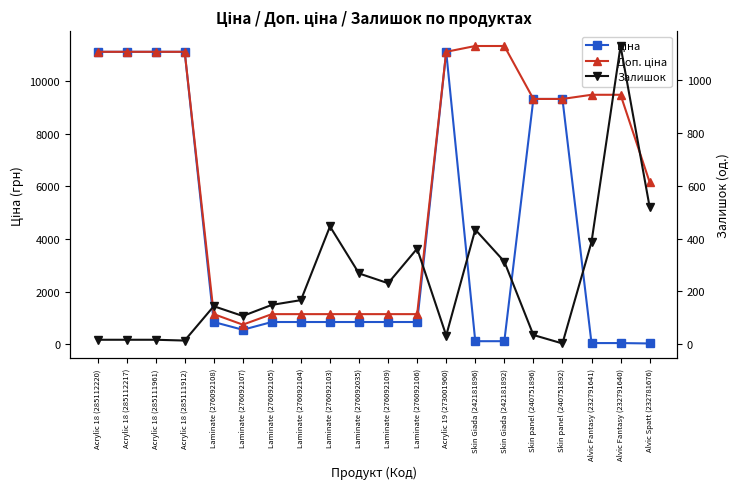

List the series in order of their overall mean, highest first.

Доп. ціна, Ціна, Залишок